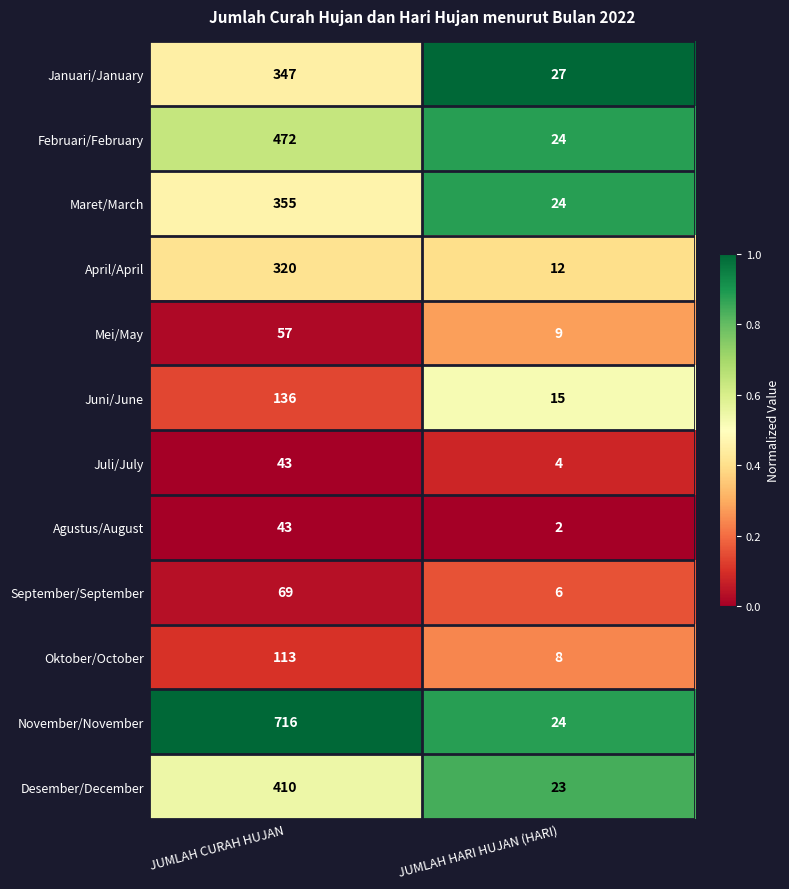

True or false: Oktober/October has a value of 8 at JUMLAH HARI HUJAN (HARI).

True